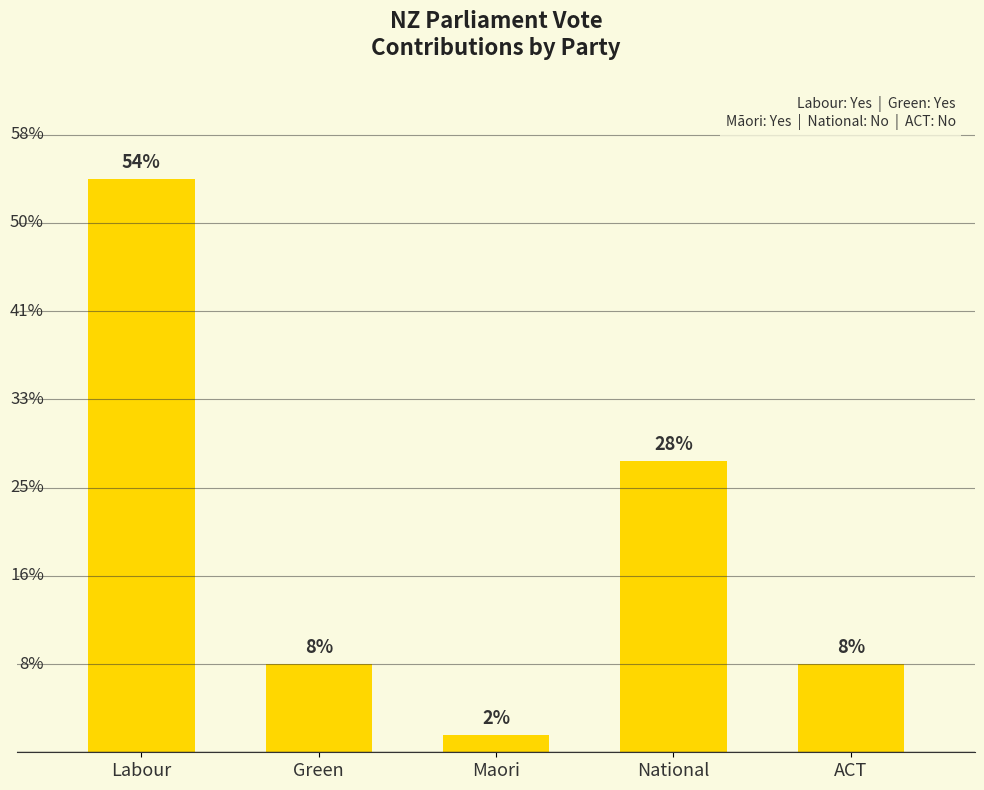

At which label is the value closest to 33?

National